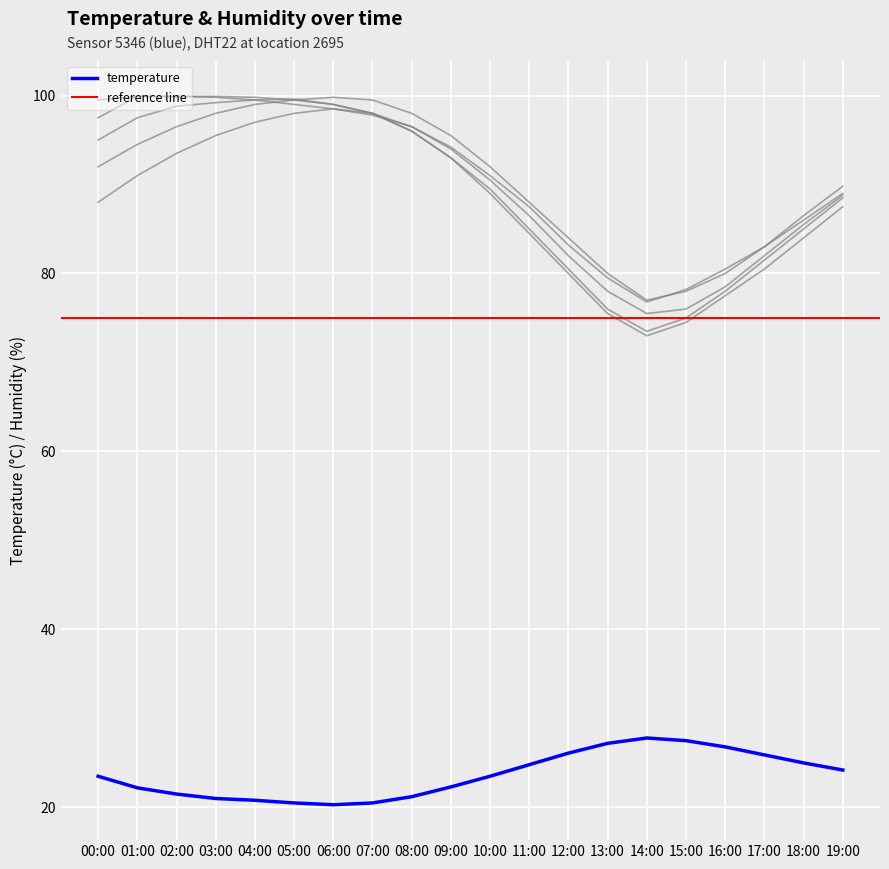

What is the maximum value shown in the chart?

99.9